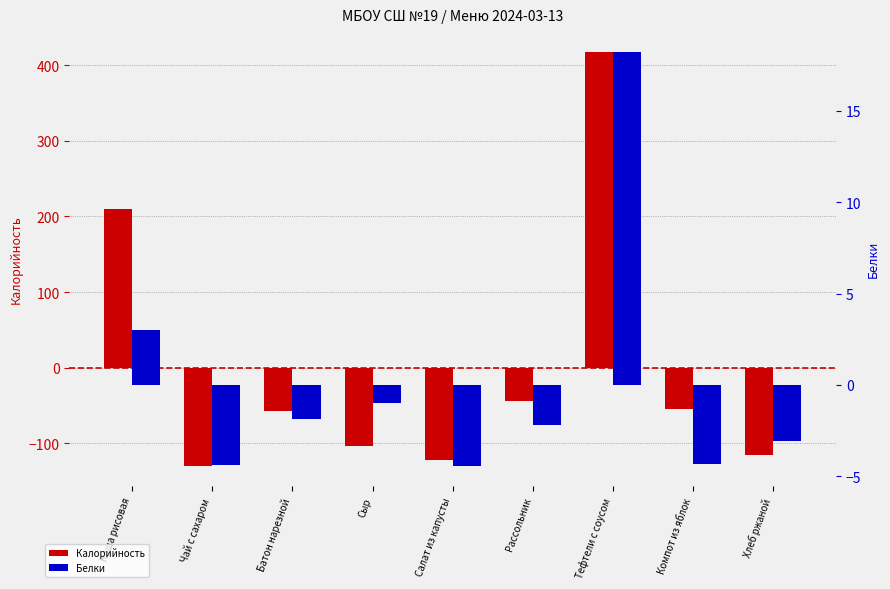

Reading right to left, transcribe all the data shown in this chart.

Калорийность: -115.9	-54.7	417.6	-44.1	-121.6	-103.9	-57.8	-129.3	209.6
Белки: -3.1	-4.3	18.2	-2.2	-4.4	-1.0	-1.9	-4.4	3.0